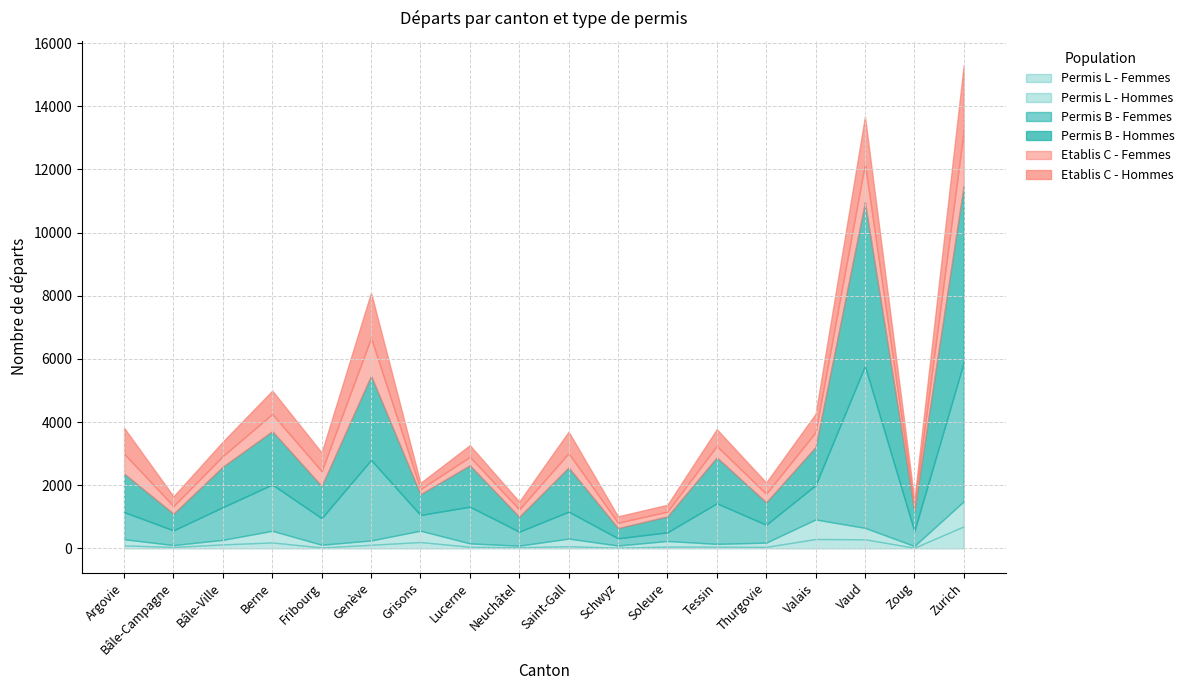

Between Soleure and Grisons, which is larger?

Grisons